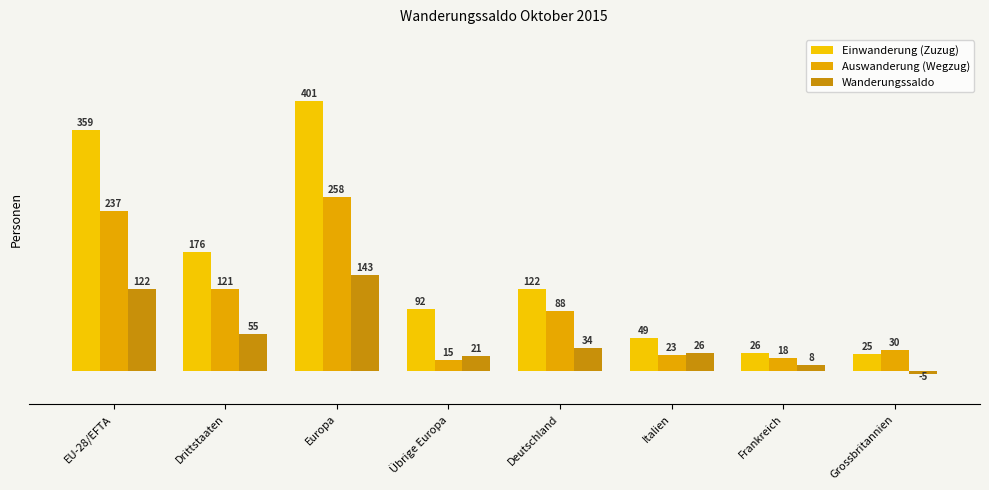

List the series in order of their overall mean, lowest first.

Wanderungssaldo, Auswanderung (Wegzug), Einwanderung (Zuzug)